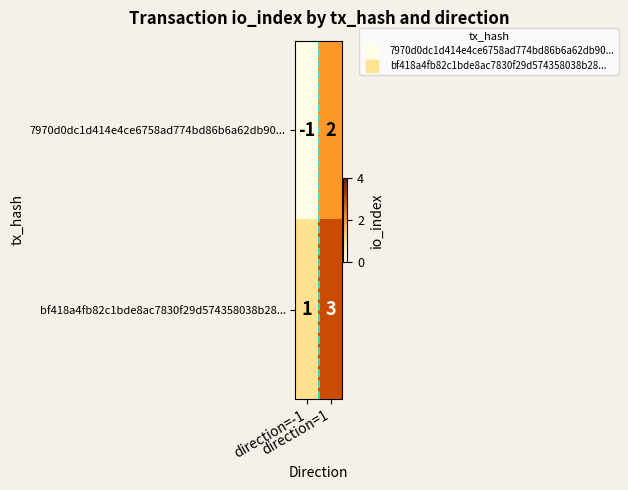

Which series has the largest range (max minus min)?

7970d0dc1d414e4ce6758ad774bd86b6a62db90...